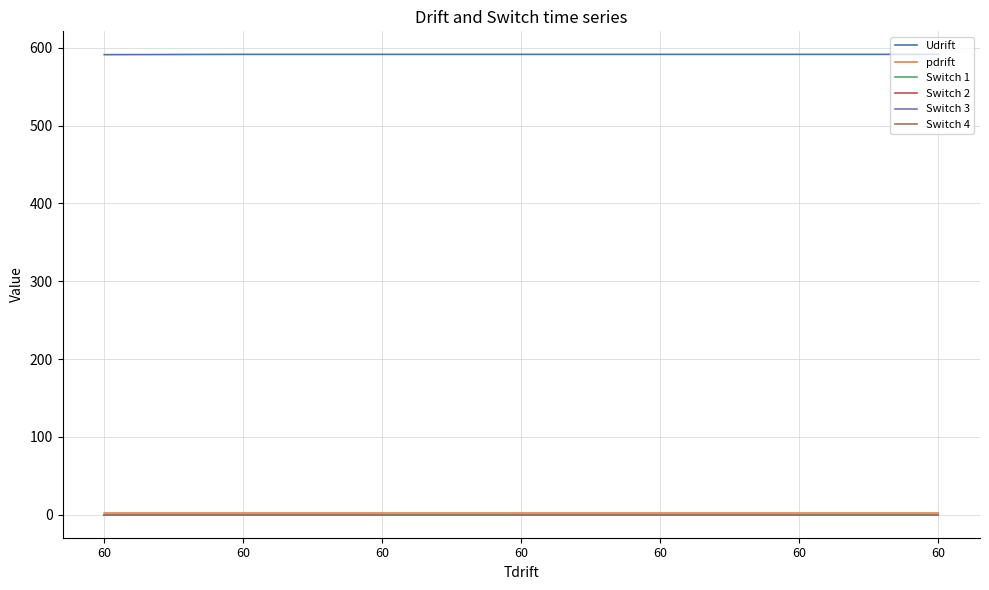

Does the chart have visible grid lines?

Yes